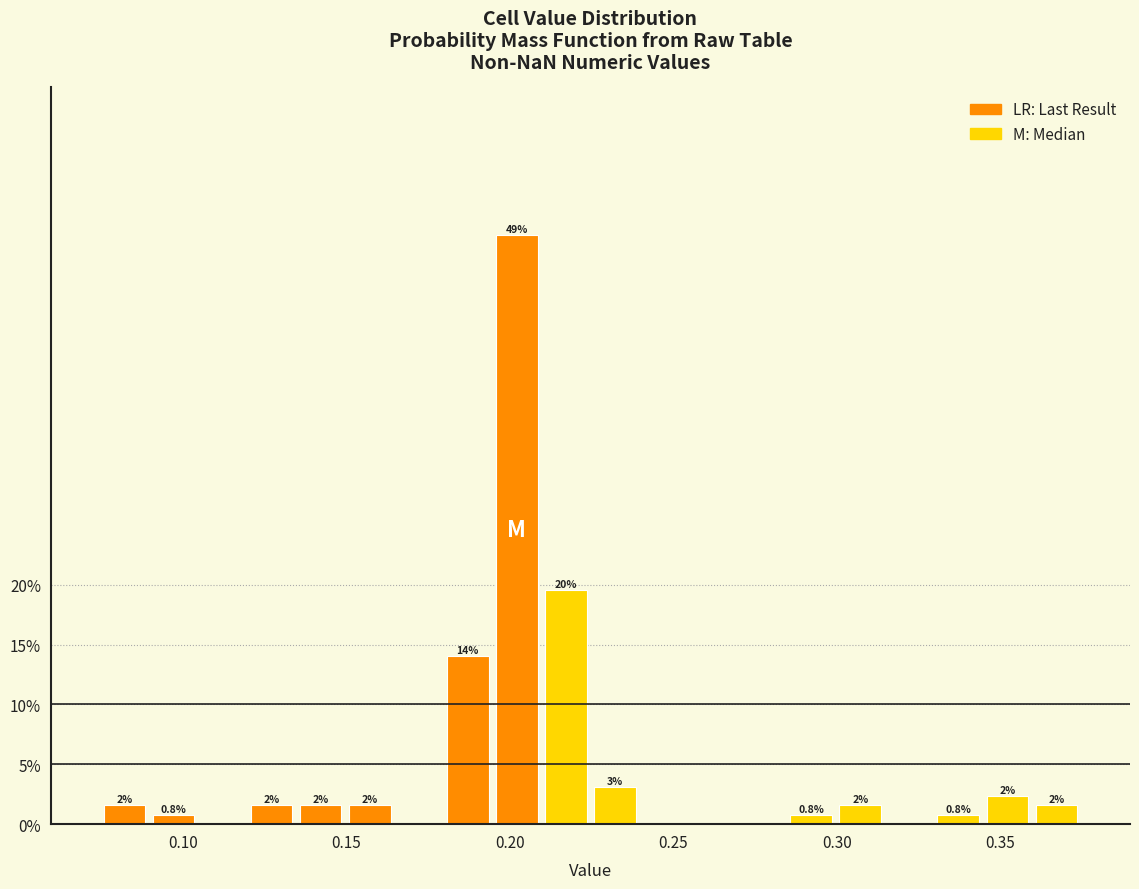

Around what value on the x-axis is the tallest bar? Give the approximate position of its centre, as read against the axis.

0.200